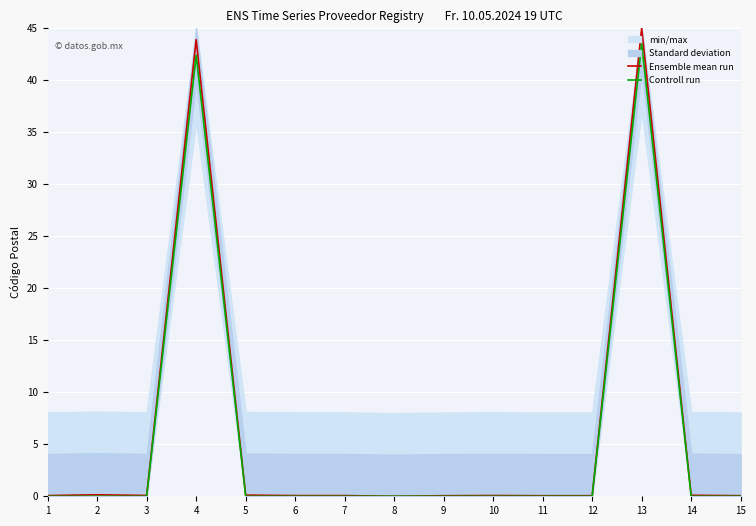

At which category does the chart reach its peak across all series?

13